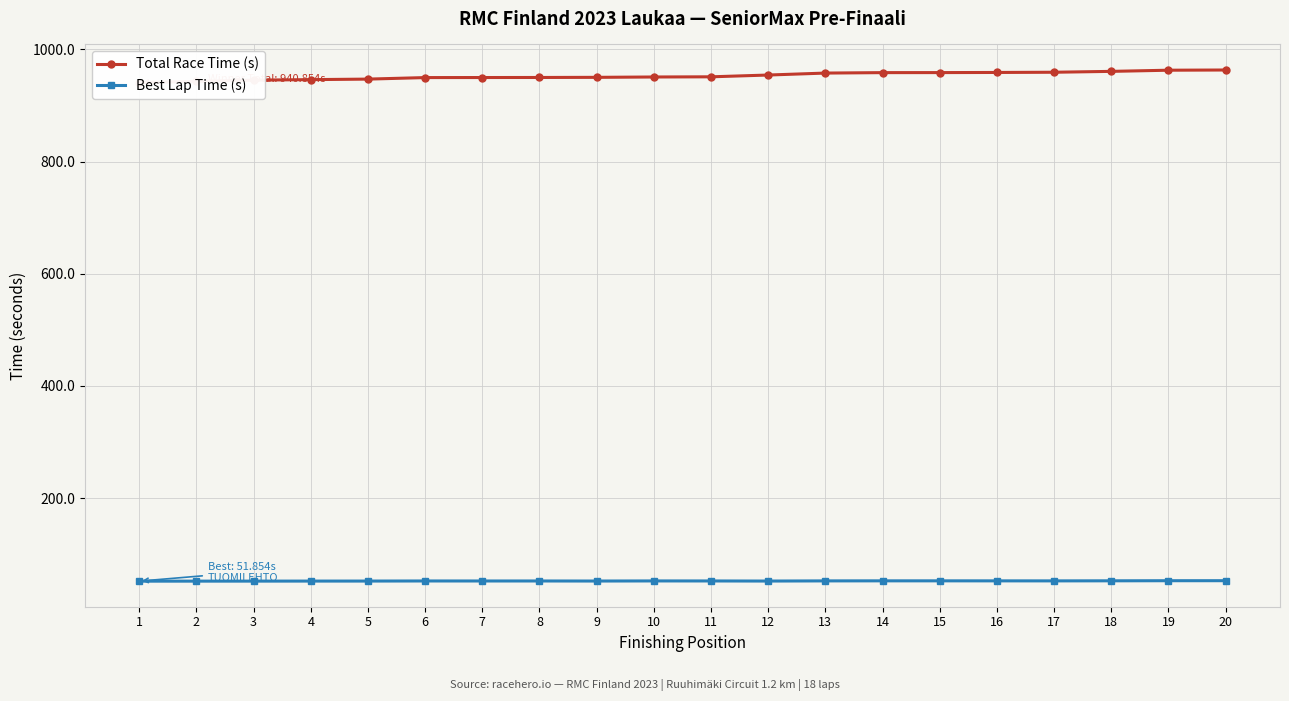

The value of Best Lap Time (s) at 10 is 18.1. True or false?

False